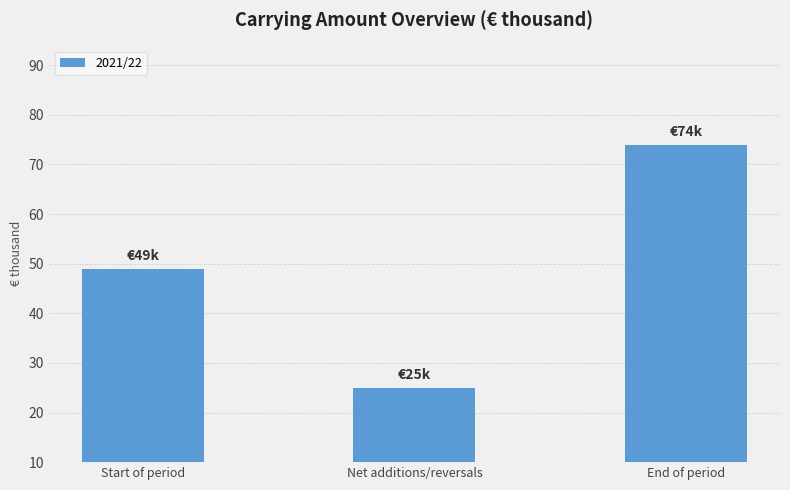

What is the change in value from Start of period to Net additions/reversals?

-24